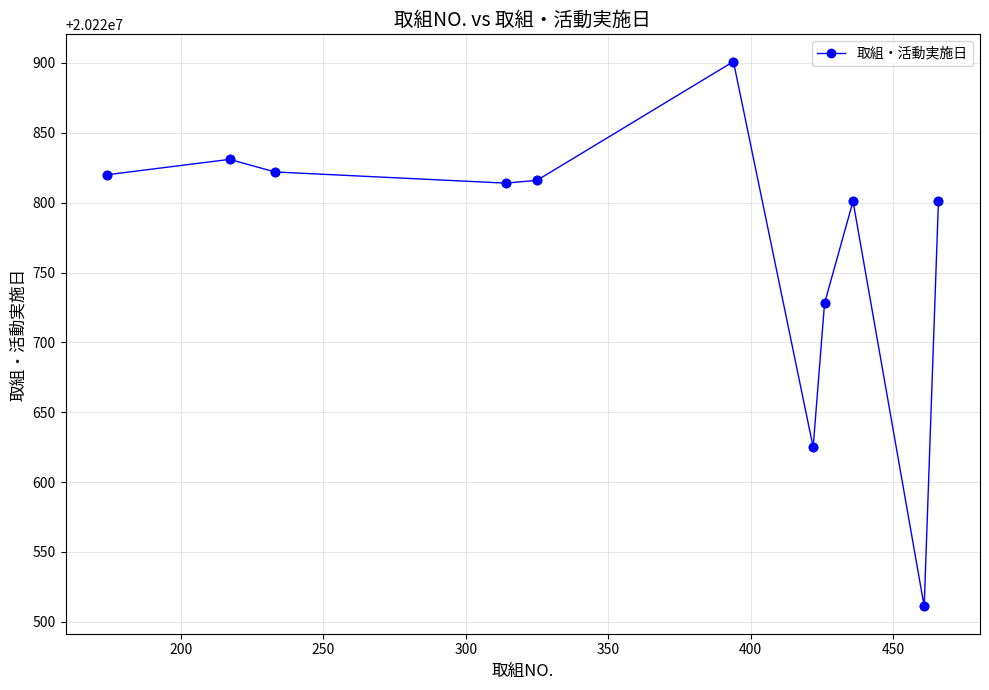

What is the difference between the maximum and minimum values?

390